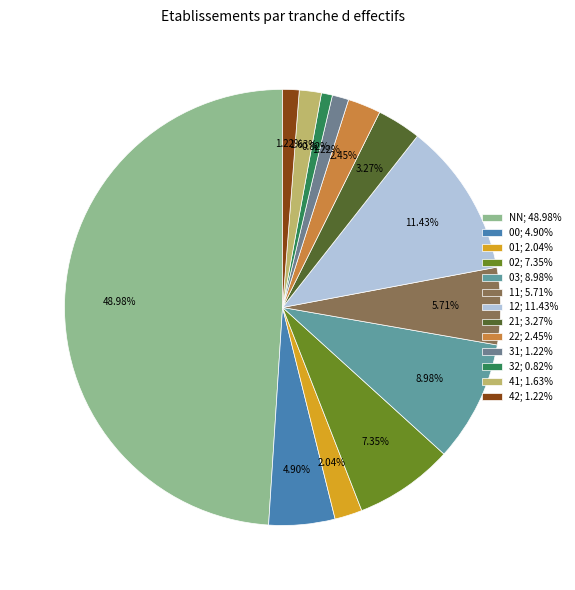

Which category has the biggest portion of the pie?

NN